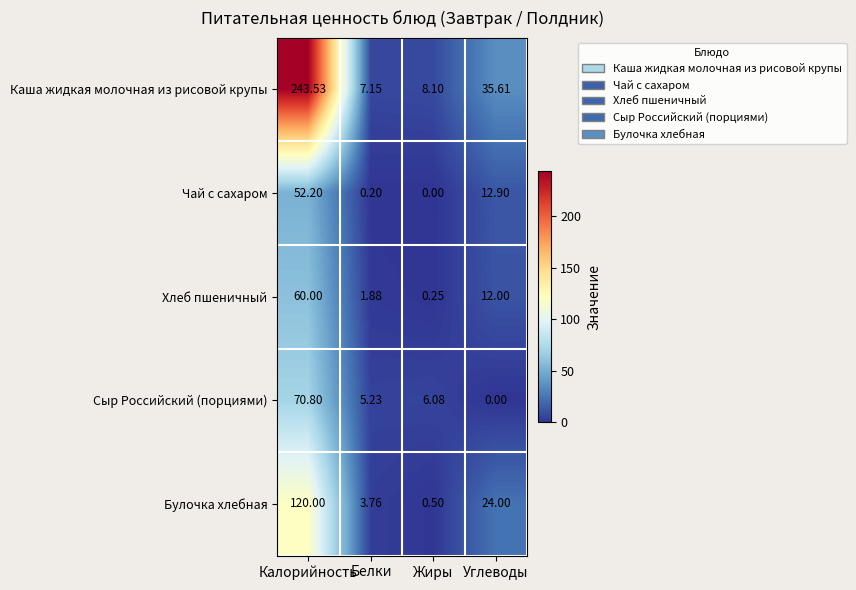

How many categories are shown in the chart?

4